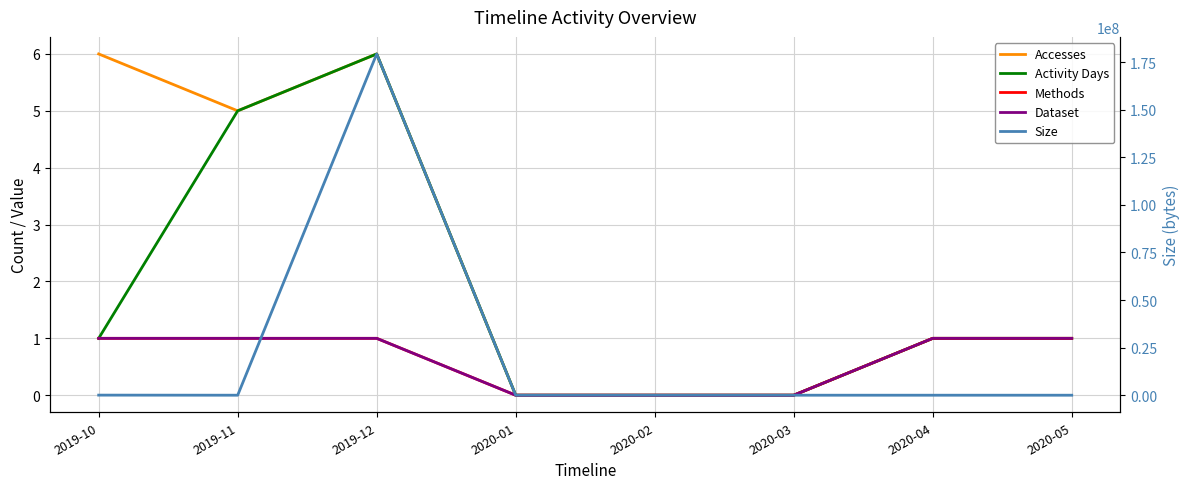

Reading left to right, what are all the values shown in this chart?

Accesses: 2019-10=6	2019-11=5	2019-12=6	2020-01=0	2020-02=0	2020-03=0	2020-04=1	2020-05=1
Activity Days: 2019-10=1	2019-11=5	2019-12=6	2020-01=0	2020-02=0	2020-03=0	2020-04=1	2020-05=1
Methods: 2019-10=1	2019-11=1	2019-12=1	2020-01=0	2020-02=0	2020-03=0	2020-04=1	2020-05=1
Dataset: 2019-10=1	2019-11=1	2019-12=1	2020-01=0	2020-02=0	2020-03=0	2020-04=1	2020-05=1
Size: 2019-10=49324	2019-11=4560	2019-12=179339808	2020-01=0	2020-02=0	2020-03=0	2020-04=2381	2020-05=2381